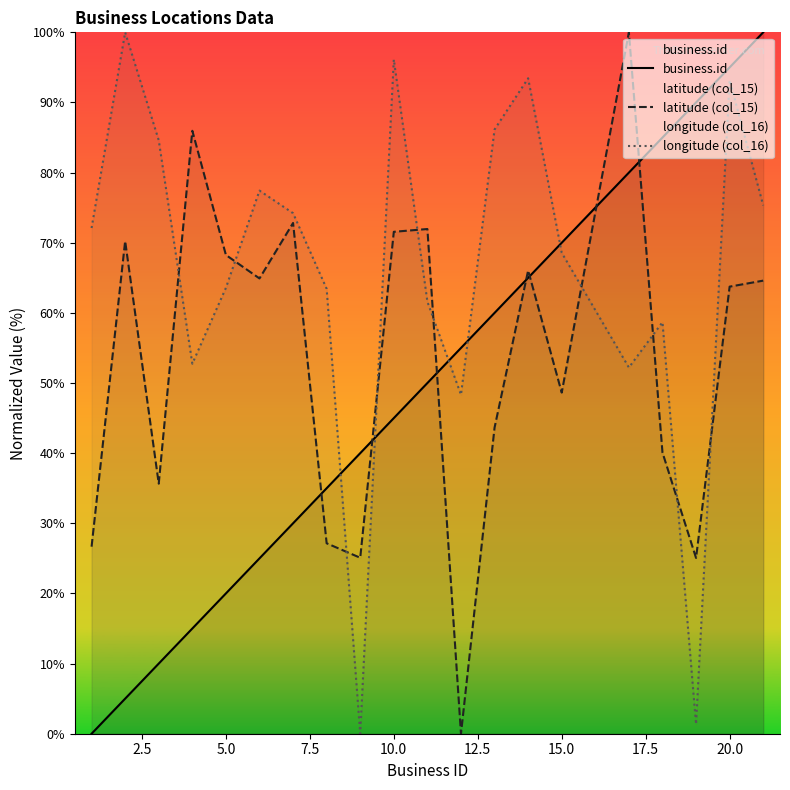

Is this an area chart (filled region under the line)?

No